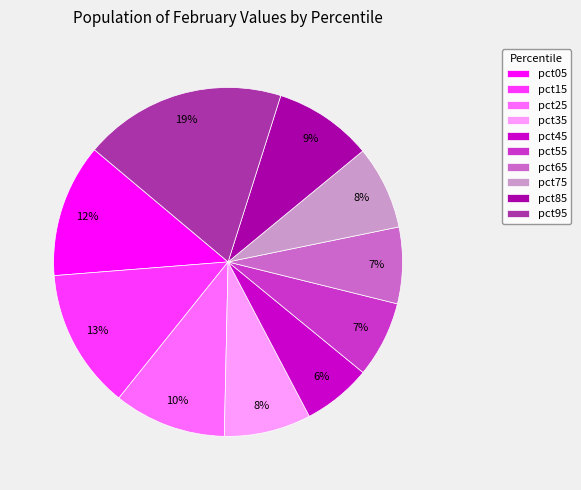

What percentage is the pct45 slice, to the nearest percent?

6%